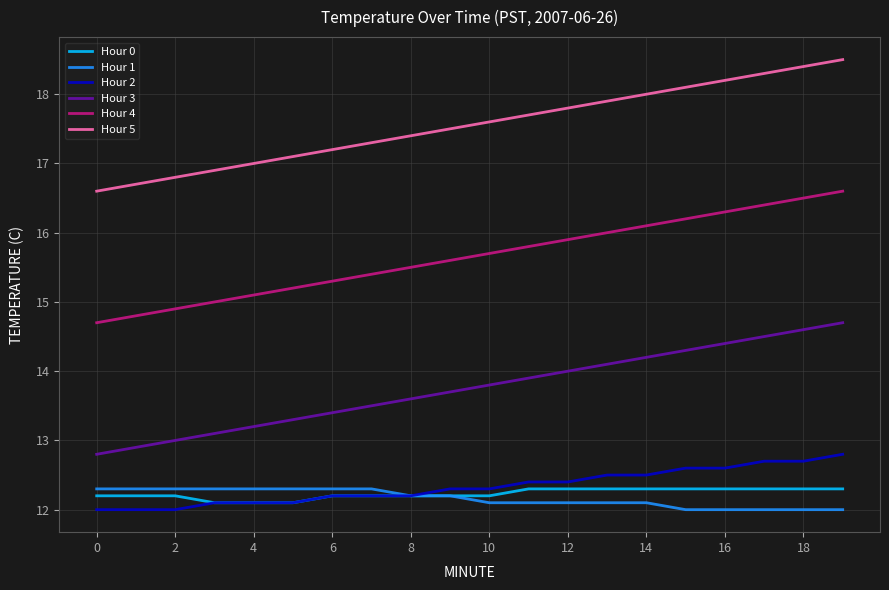

What is the maximum value for Hour 2?

12.8